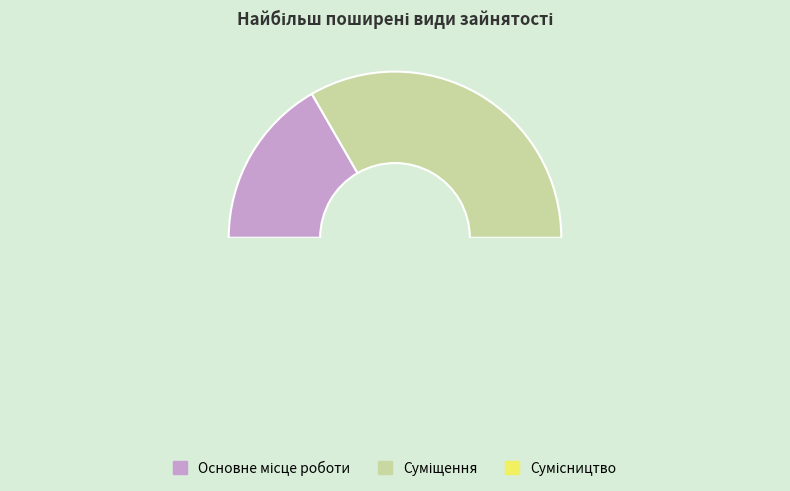

What is the total percentage of Суміщення and Сумісництво?

83.3%